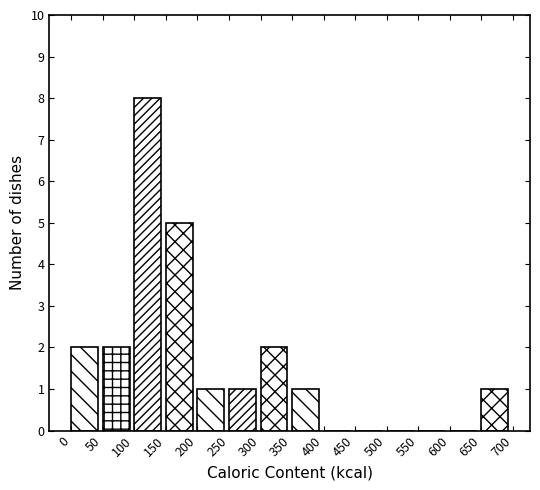

Which range on the x-axis has the tallest bar?

100 to 150